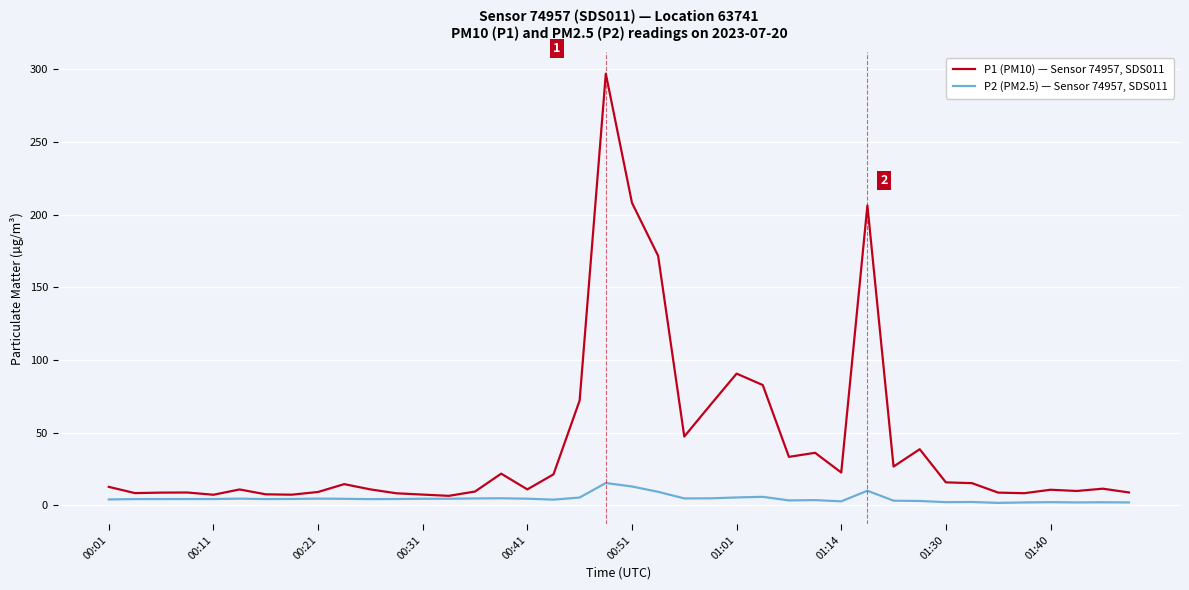

Which series has the largest range (max minus min)?

P1 (PM10) — Sensor 74957, SDS011